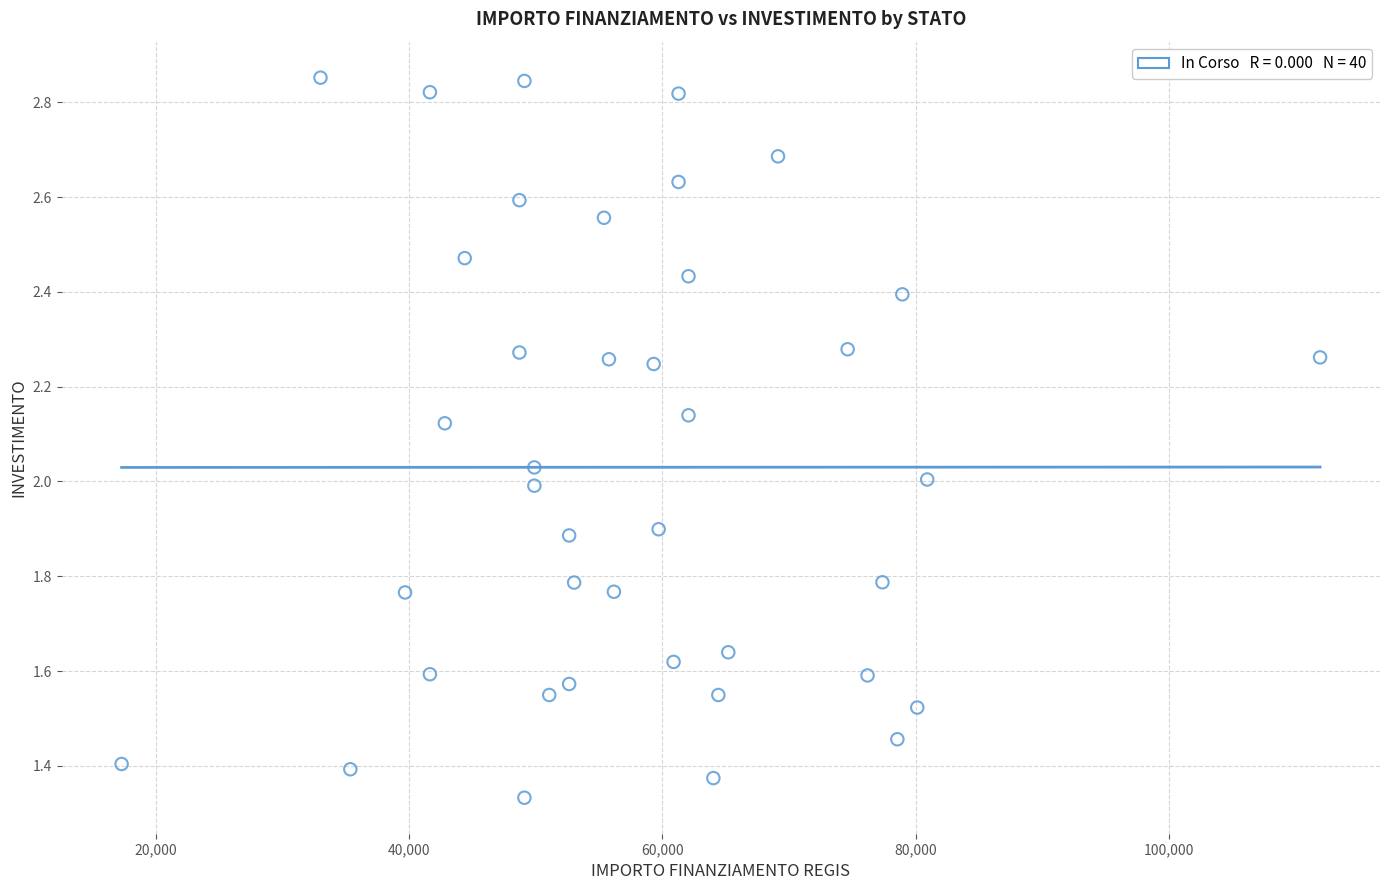

What is the range of X values (max minus min)?

94665.7